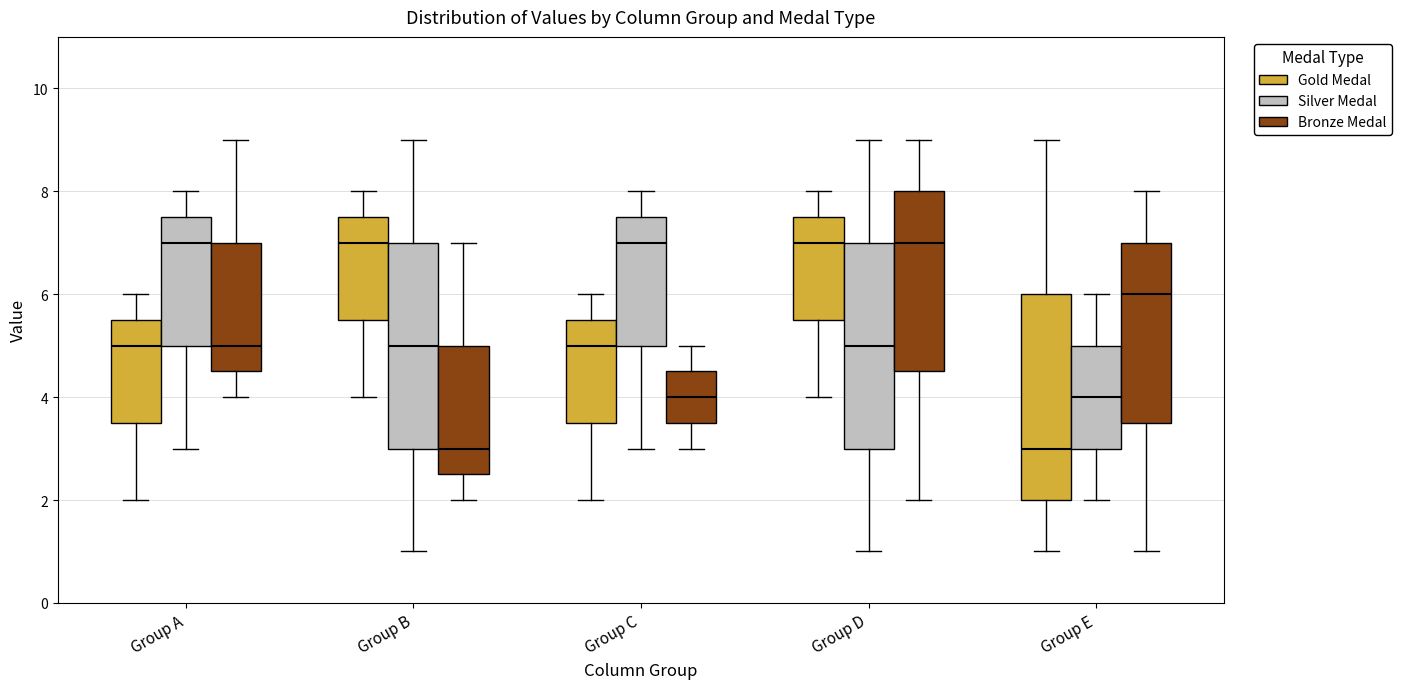

Where does the lower whisker of the box for Group C (Bronze Medal) end on the y-axis? The values are not printed on the chart, so give them approximately, as read against the axis.

3.0